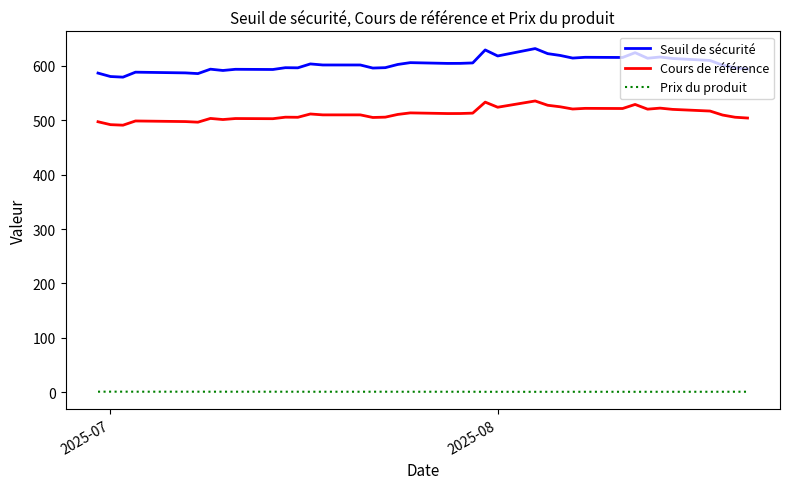

Does the chart have visible grid lines?

No